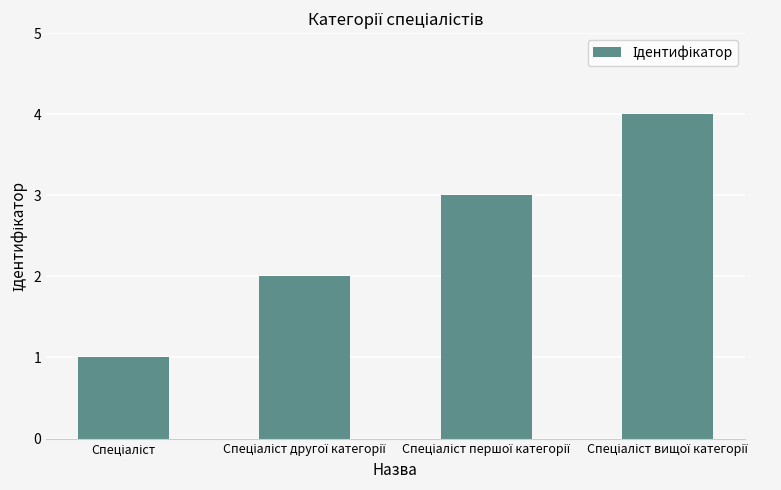

What is the sum of all values?

10